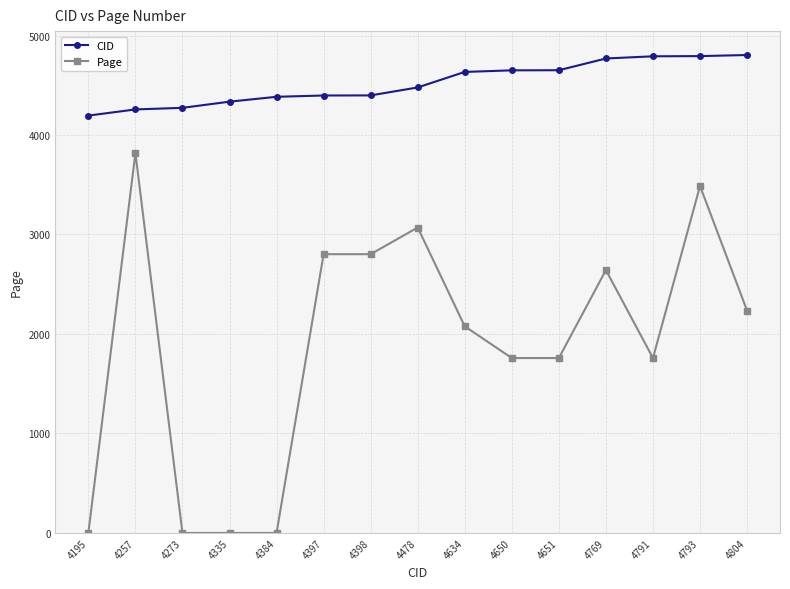

What is the value of the Page point at the 12th from the left?

2642